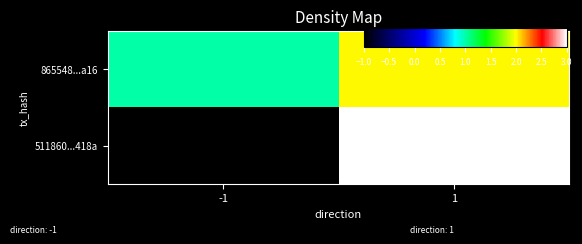

Reading right to left, what are all the values shown in this chart?

511860...418a: 1=3	-1=-1
865548...a16: 1=2	-1=1